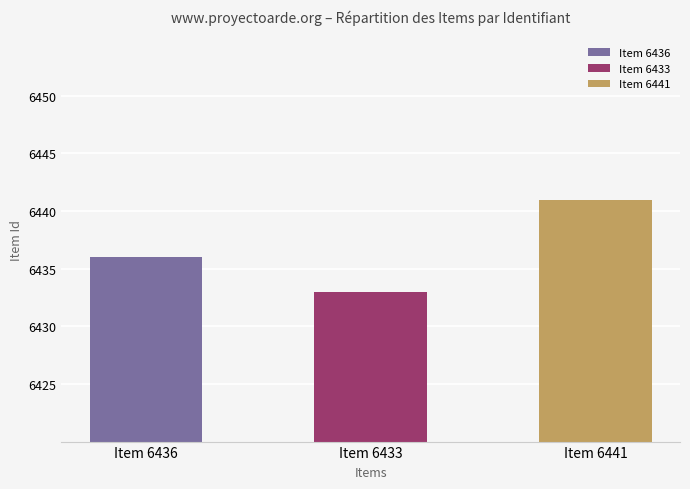

Reading left to right, extract all data points from this chart.

6436	6433	6441